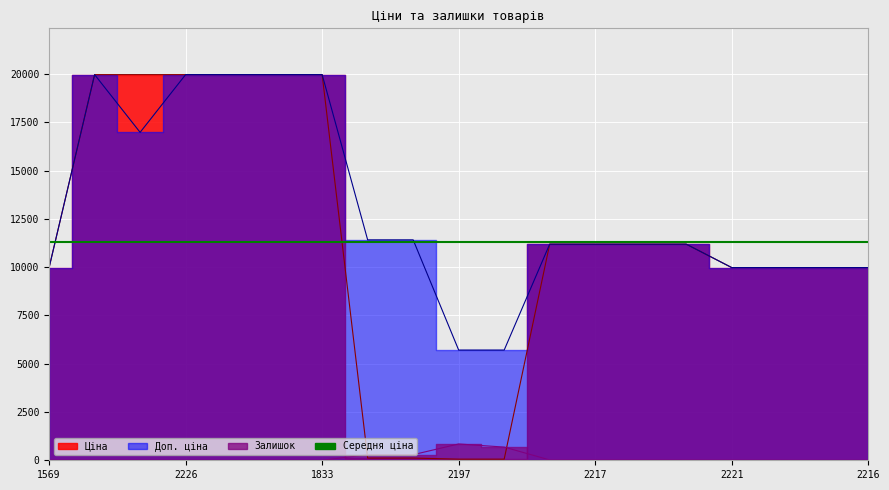

What is the value of the Доп. ціна point at the 2nd from the left?

19964.2